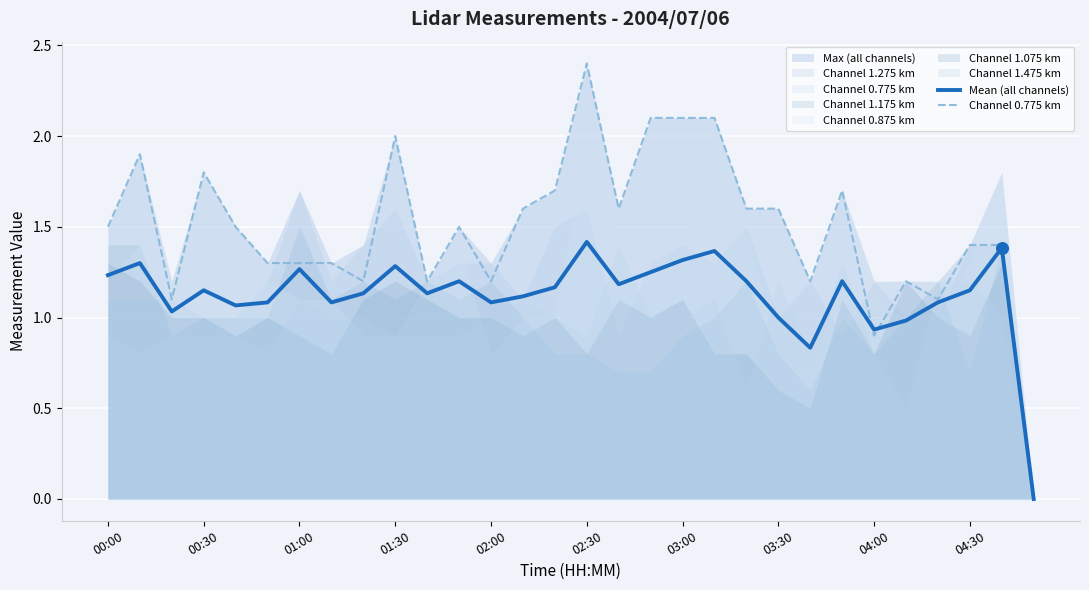

Which series contains the highest Y value?

Channel 0.775 km